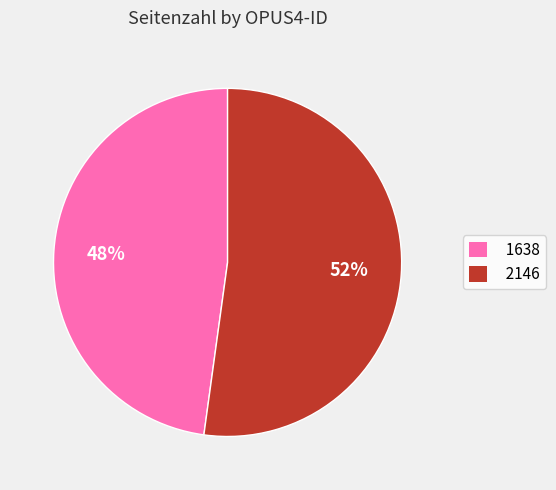

To the nearest percent, what is the combined percentage of 2146 and 1638?

100%